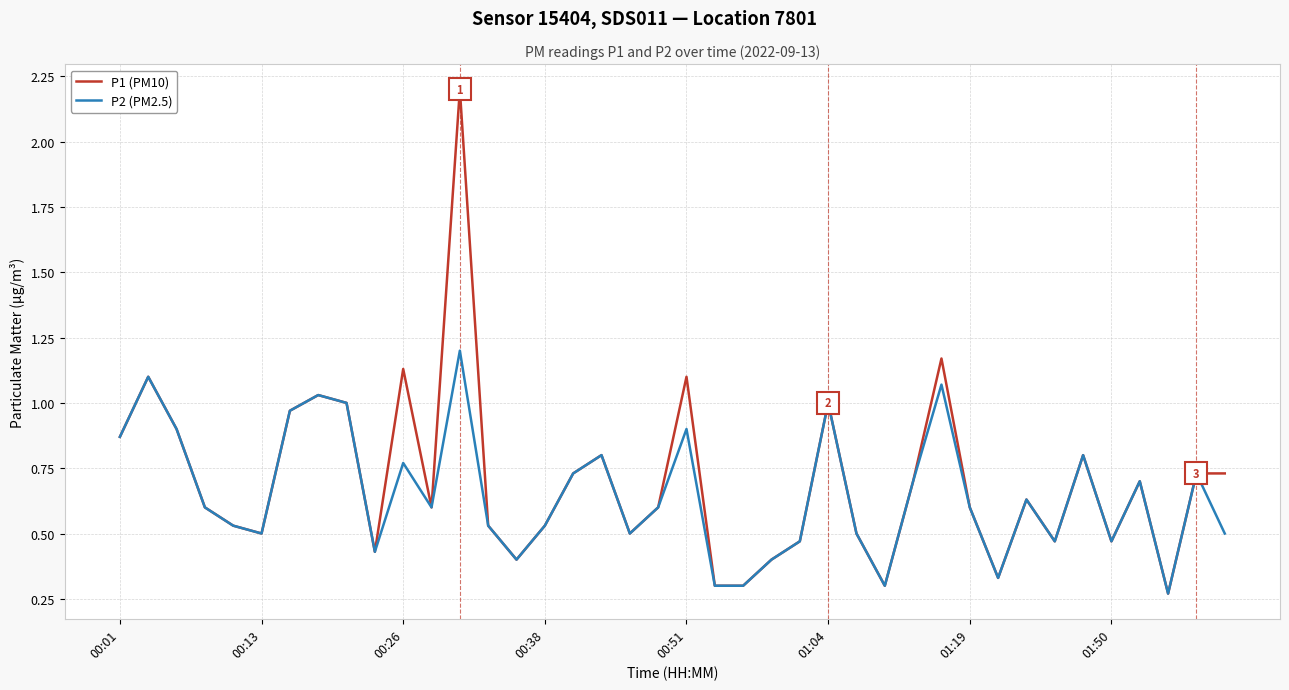

Which series has the widest spread of values?

P1 (PM10)